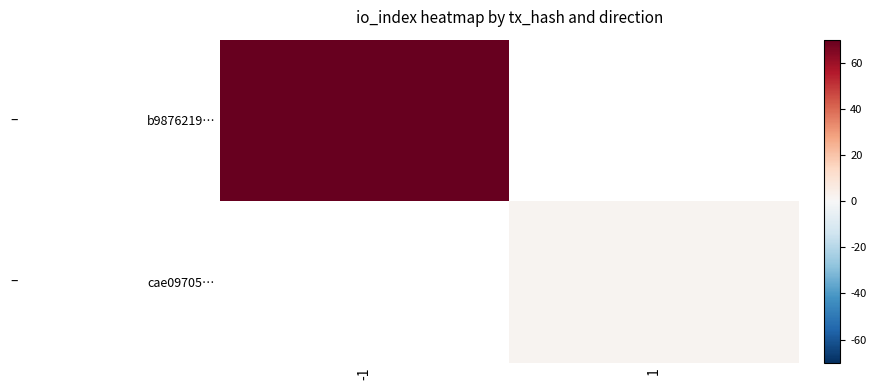

What is the greatest value displayed?

70.0